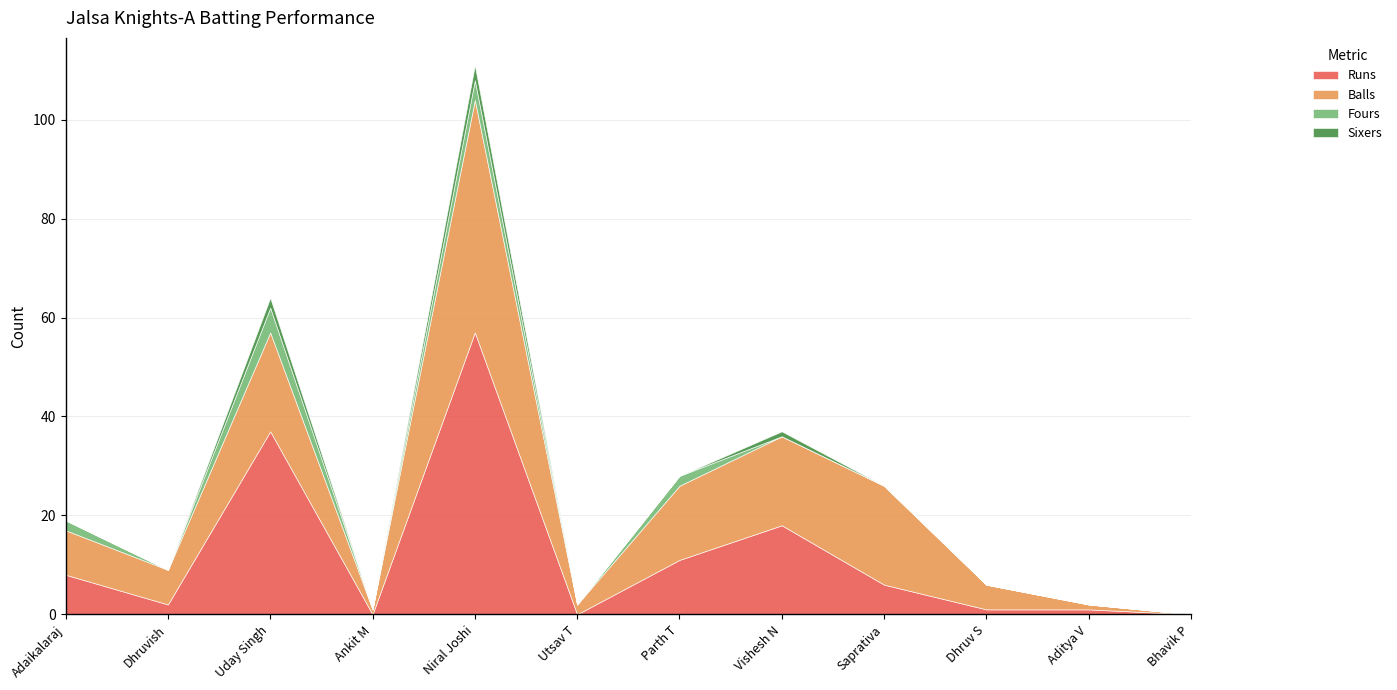

The value of Balls at Saprativa is 20. True or false?

True